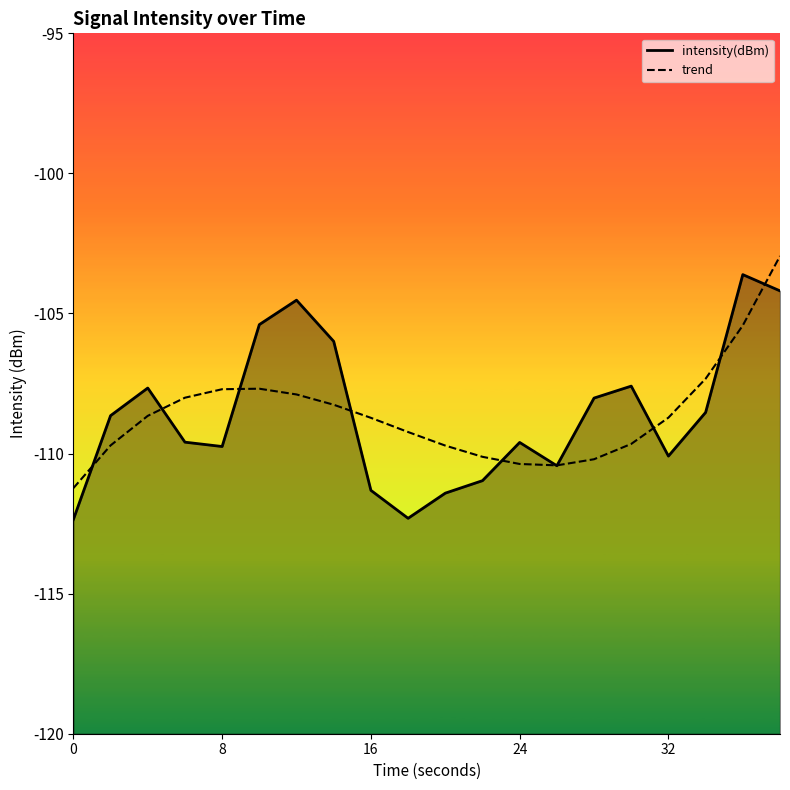

List the series in order of their peak value, highest first.

trend, intensity(dBm)